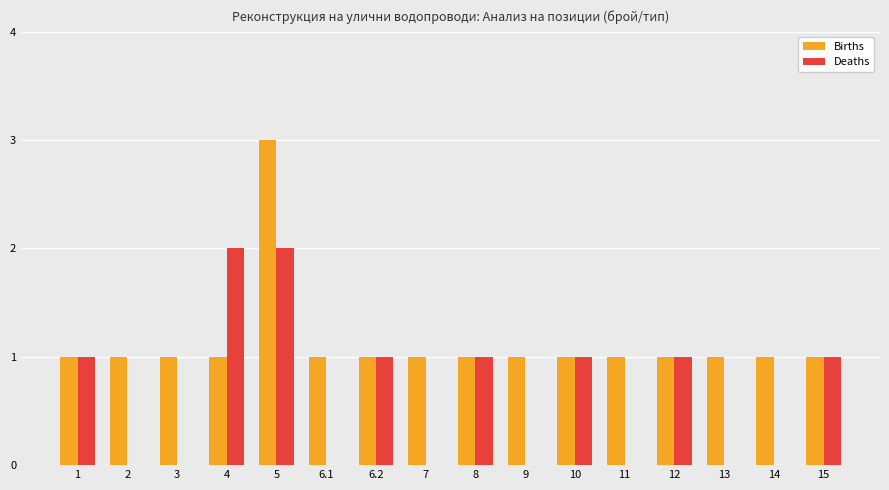

At which category does the chart reach its peak across all series?

5